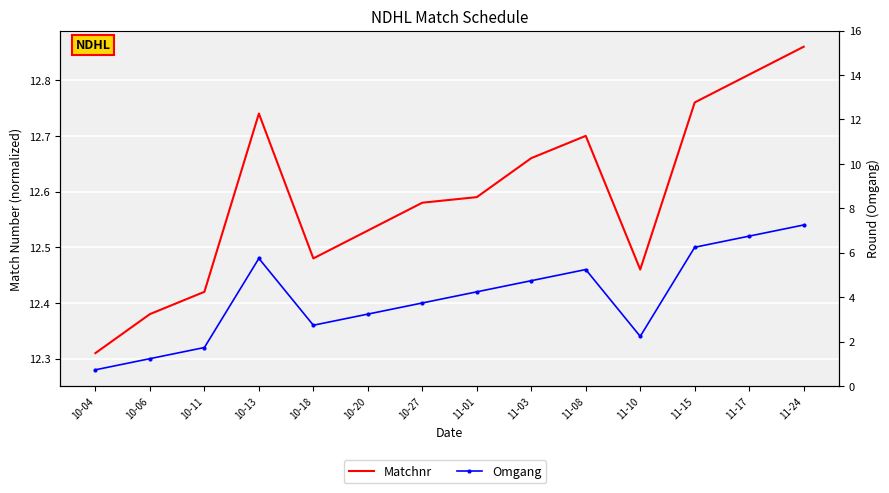

What are all the series names shown in the legend?

Matchnr, Omgang